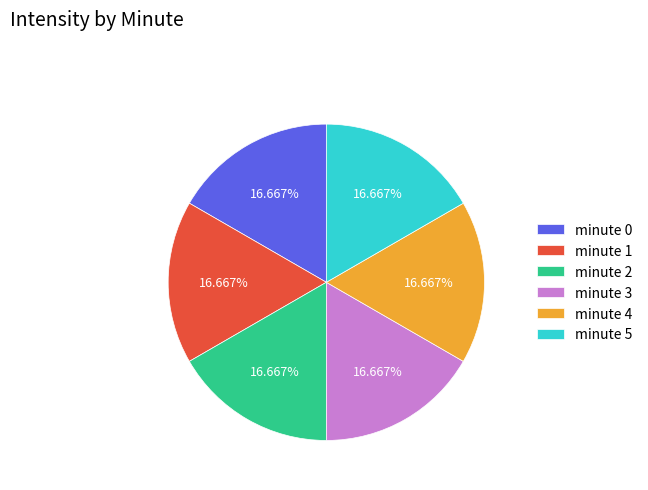

Is there a majority slice in this chart?

No